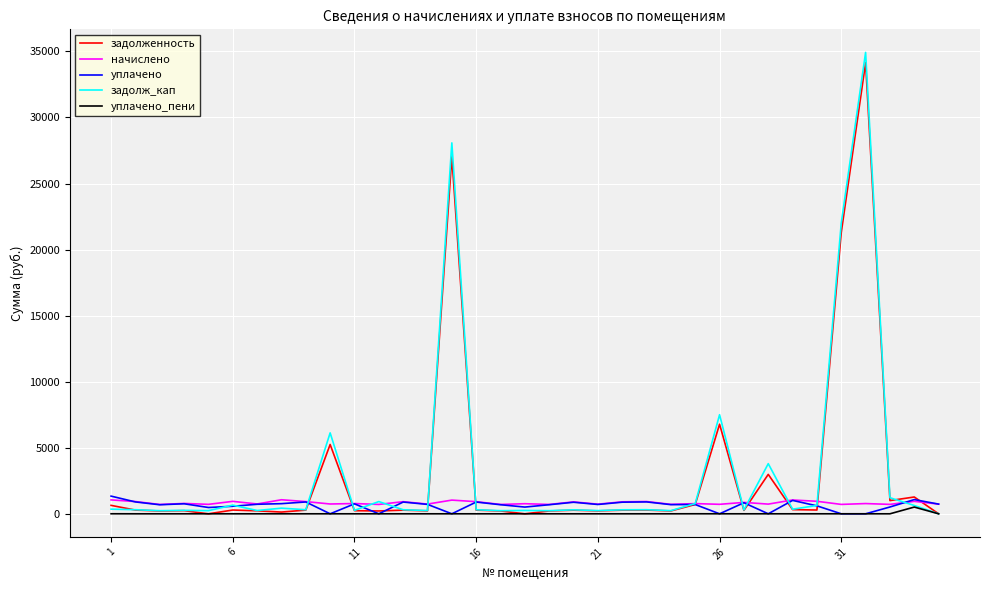

Which series has the widest spread of values?

задолж_кап